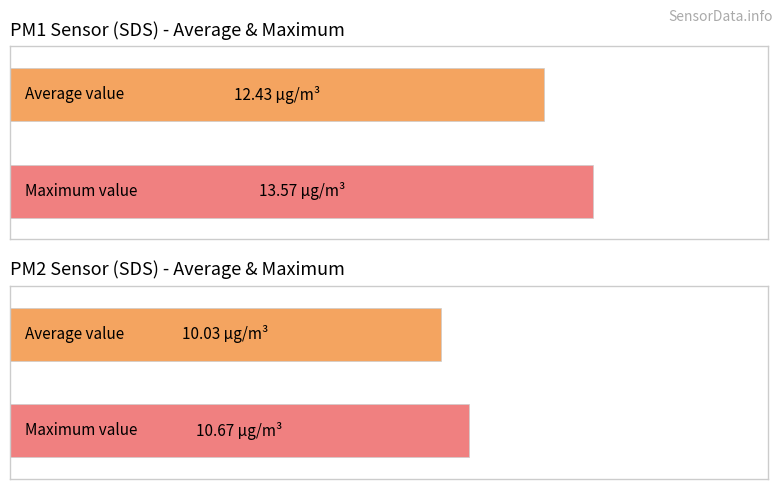

What is the greatest value displayed?

13.6